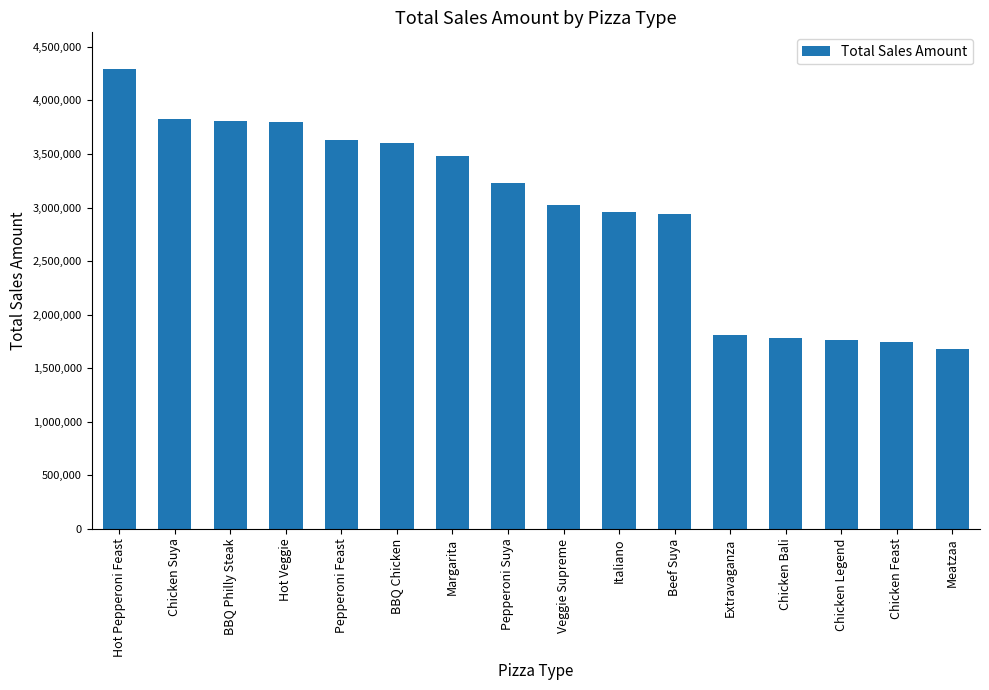

True or false: the data shows 4292000 at Hot Pepperoni Feast.

True